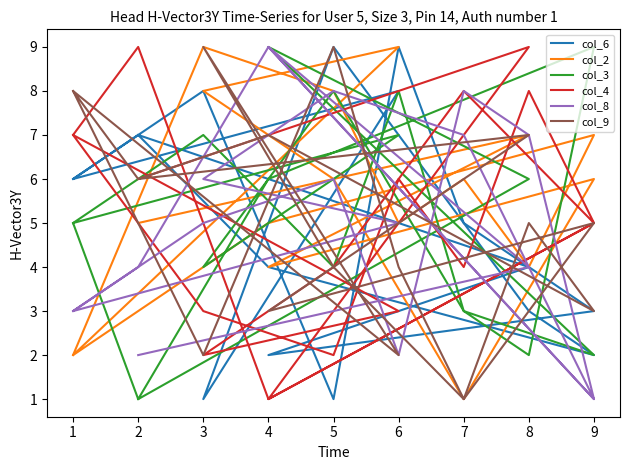

Where is the first local minimum for col_8?

6